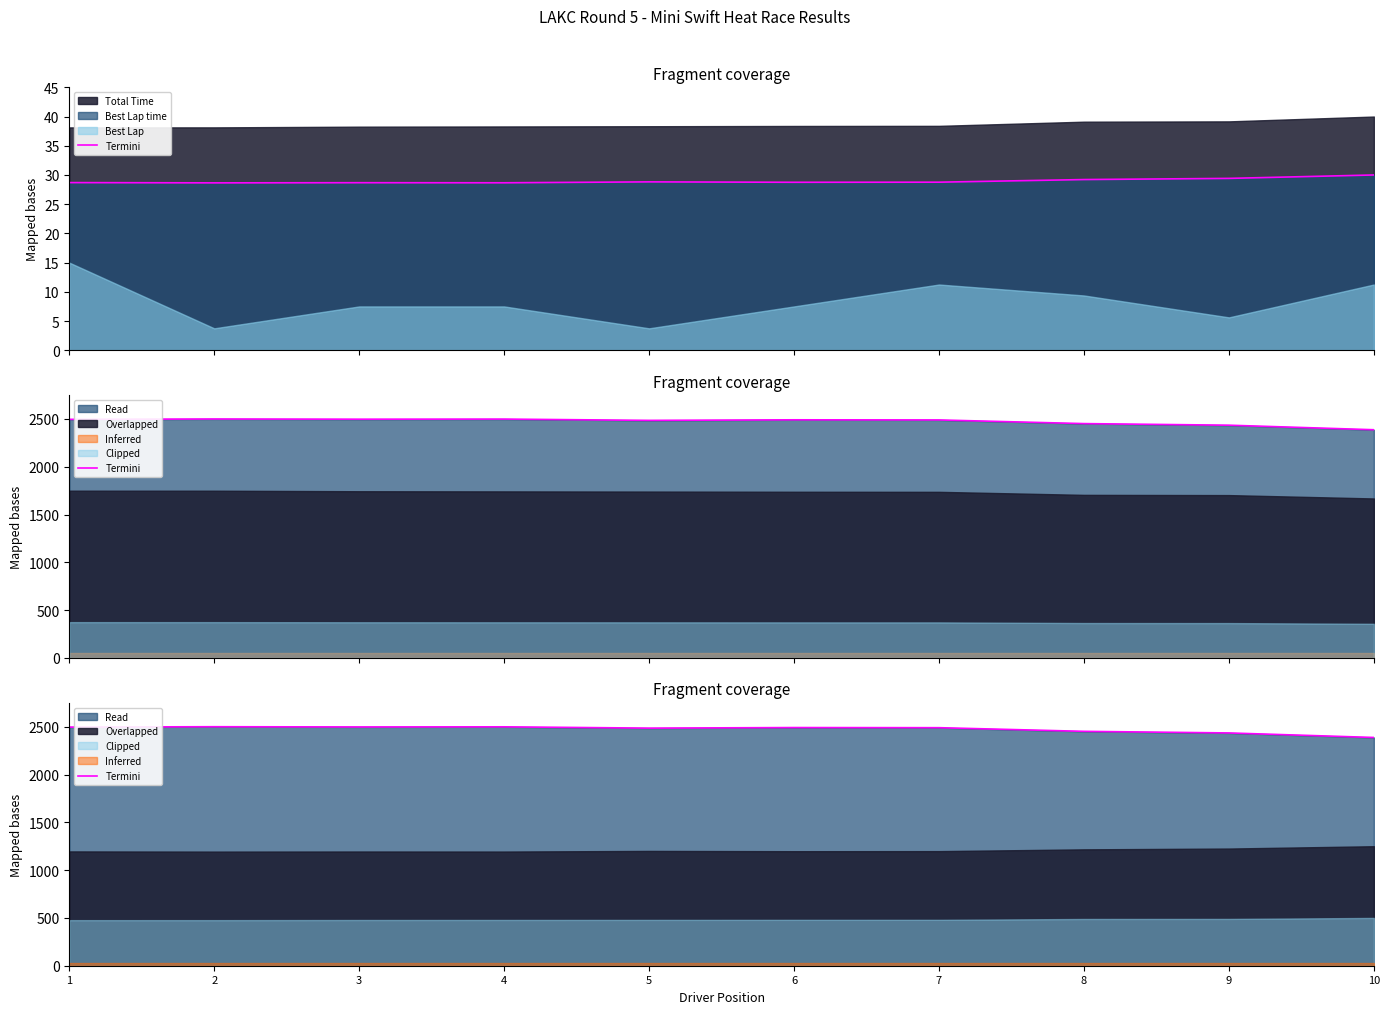

List the labels in order of value, largest first.

2, 4, 3, 1, 6, 7, 5, 8, 9, 10